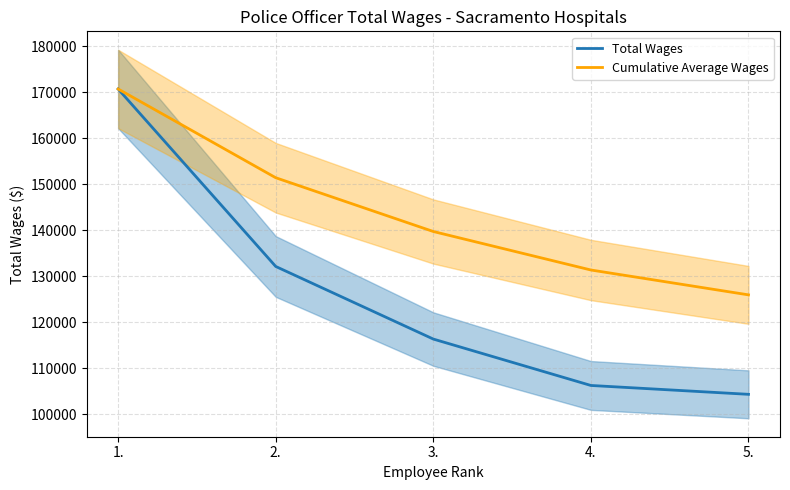

At which label does Total Wages first exceed 116324?

1.